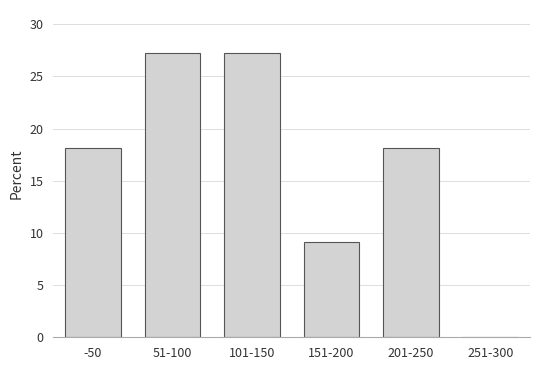

Reading right to left, list all the values displayed in this chart.

251-300=0.0	201-250=18.2	151-200=9.1	101-150=27.3	51-100=27.3	-50=18.2